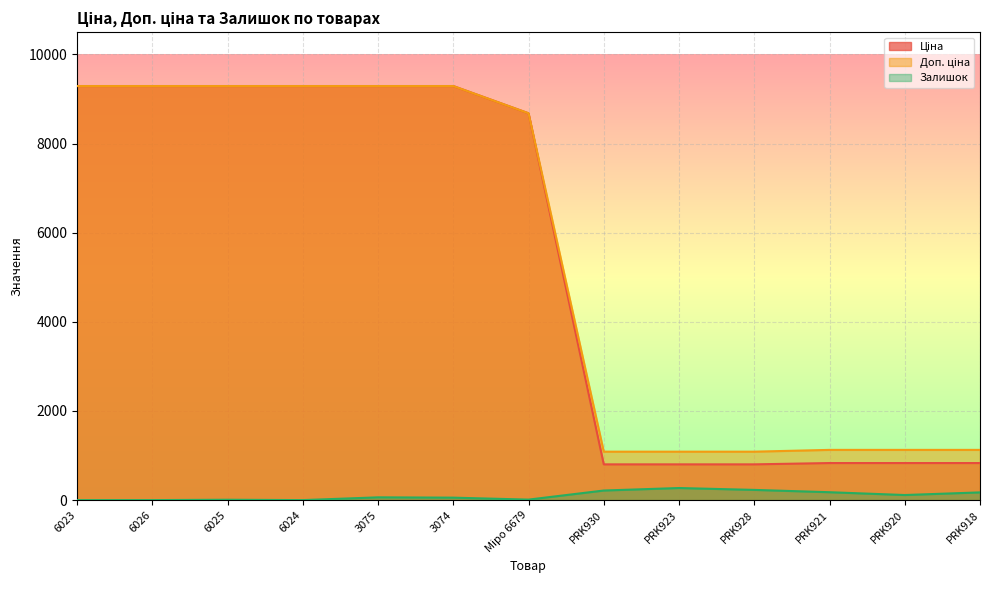

What is the label of the 13th point from the right?

6023